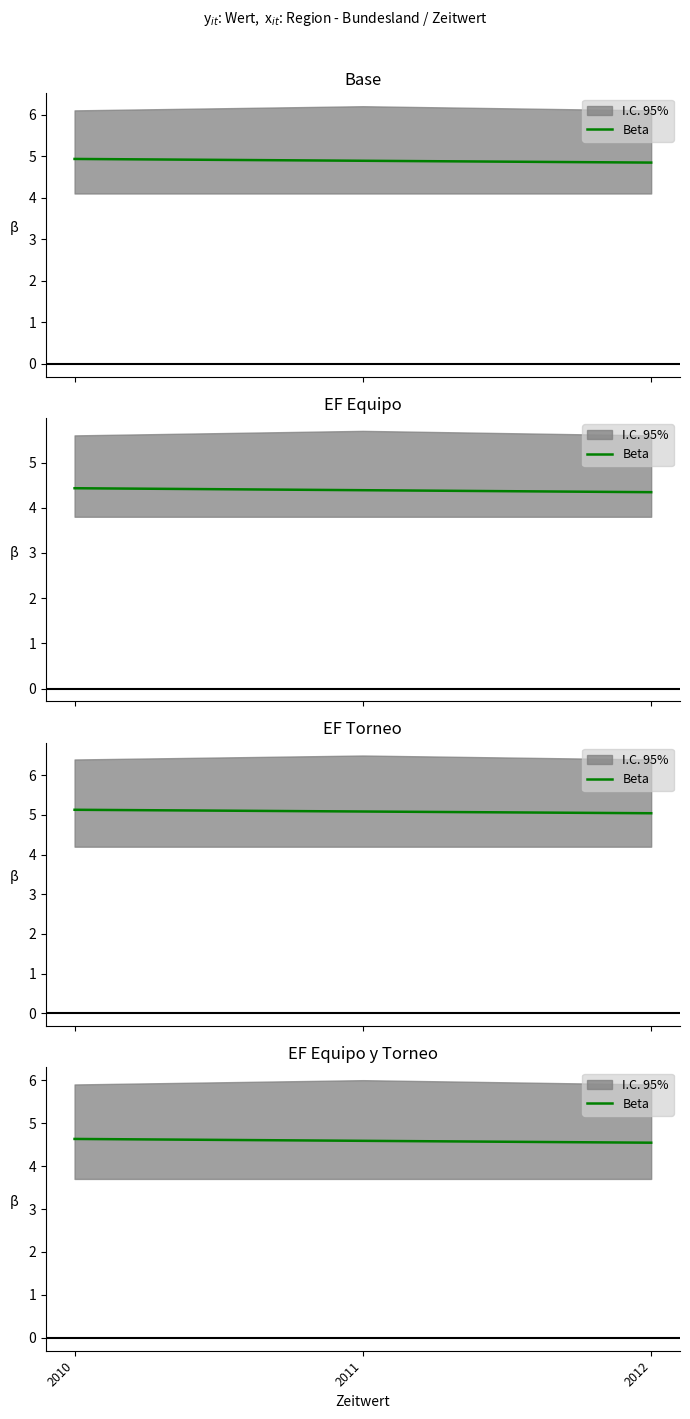

Between 2012 and 2010, which is larger?

2010